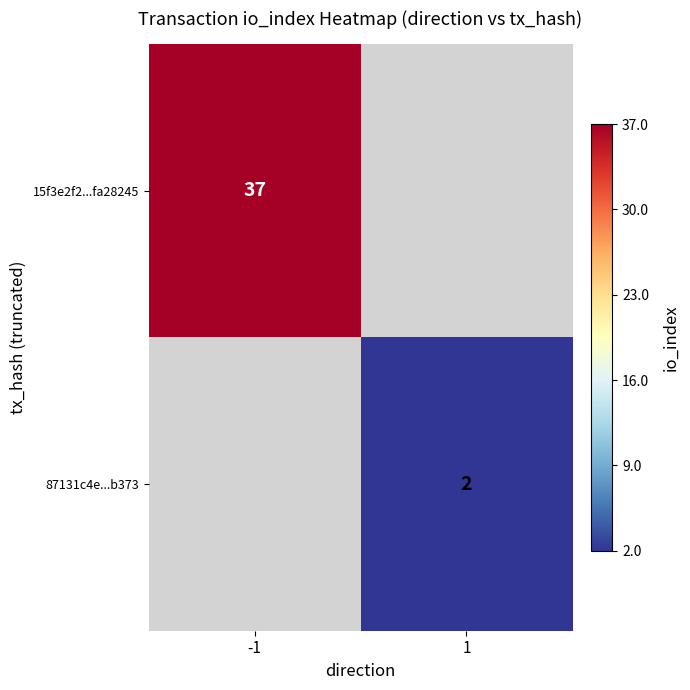

Is it true that 87131c4e...b373 equals 1.0 at 1?

False